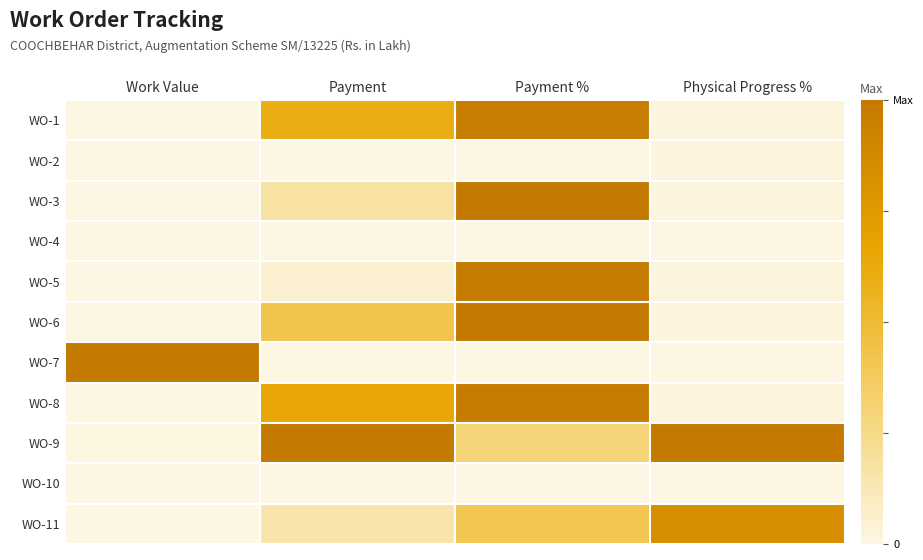

How many series are shown in this chart?

11